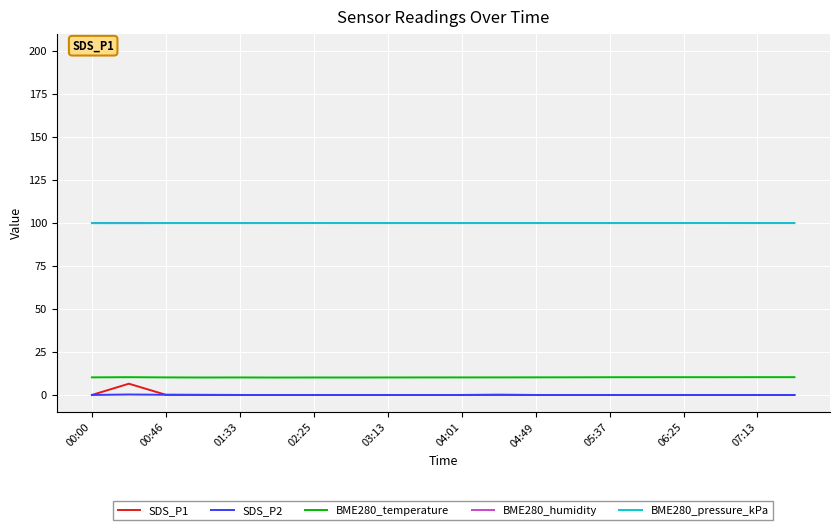

True or false: SDS_P1 and BME280_humidity cross at least once.

False